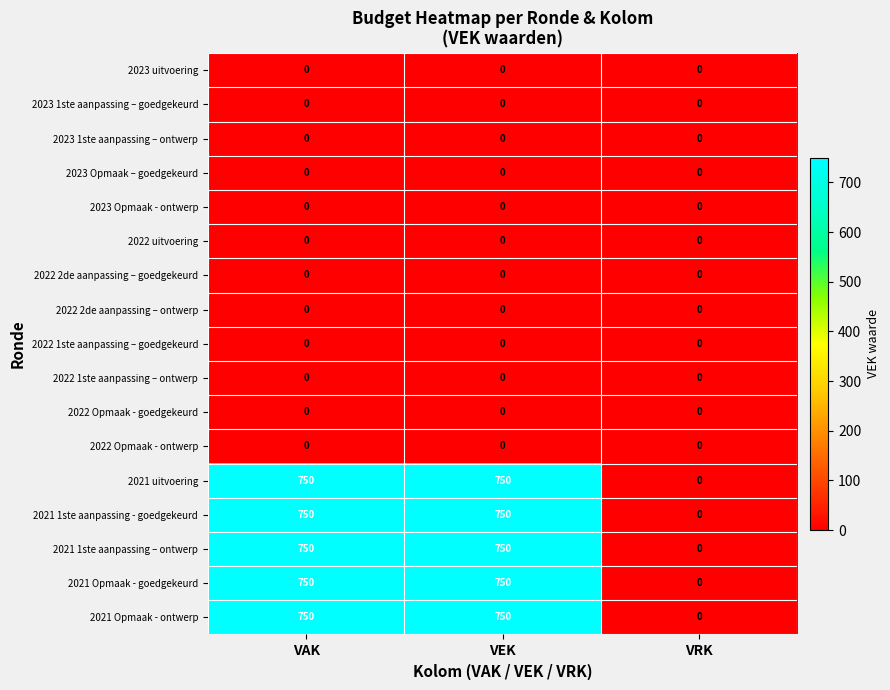

What is the maximum value for 2021 uitvoering?

750